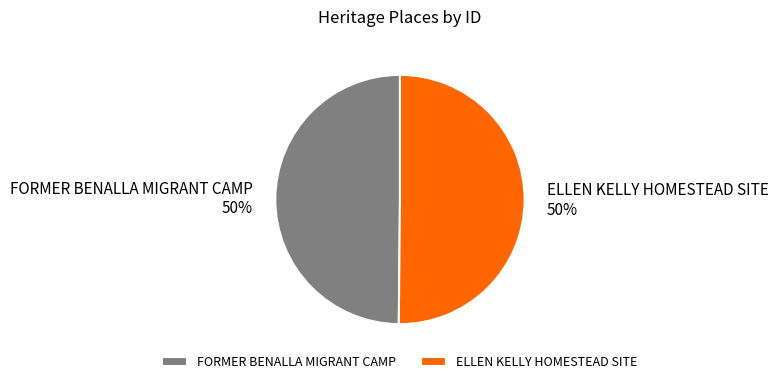

Do FORMER BENALLA MIGRANT CAMP and ELLEN KELLY HOMESTEAD SITE together represent more than half of the pie?

Yes